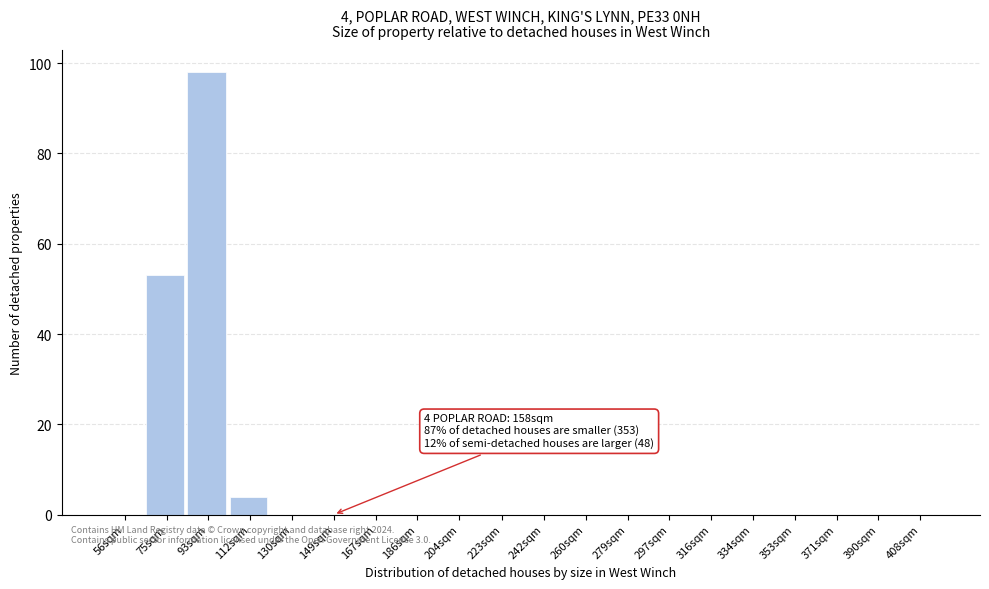

Reading right to left, list all the values displayed in this chart.

408sqm=0	390sqm=0	371sqm=0	353sqm=0	334sqm=0	316sqm=0	297sqm=0	279sqm=0	260sqm=0	242sqm=0	223sqm=0	204sqm=0	186sqm=0	167sqm=0	149sqm=0	130sqm=0	112sqm=4	93sqm=98	75sqm=53	56sqm=0